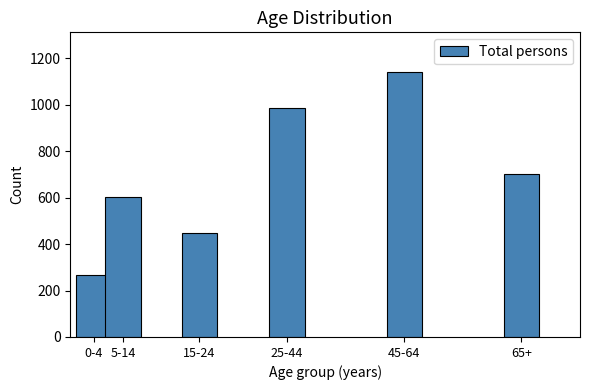

Reading left to right, extract all data points from this chart.

265	602	447	987	1141	704